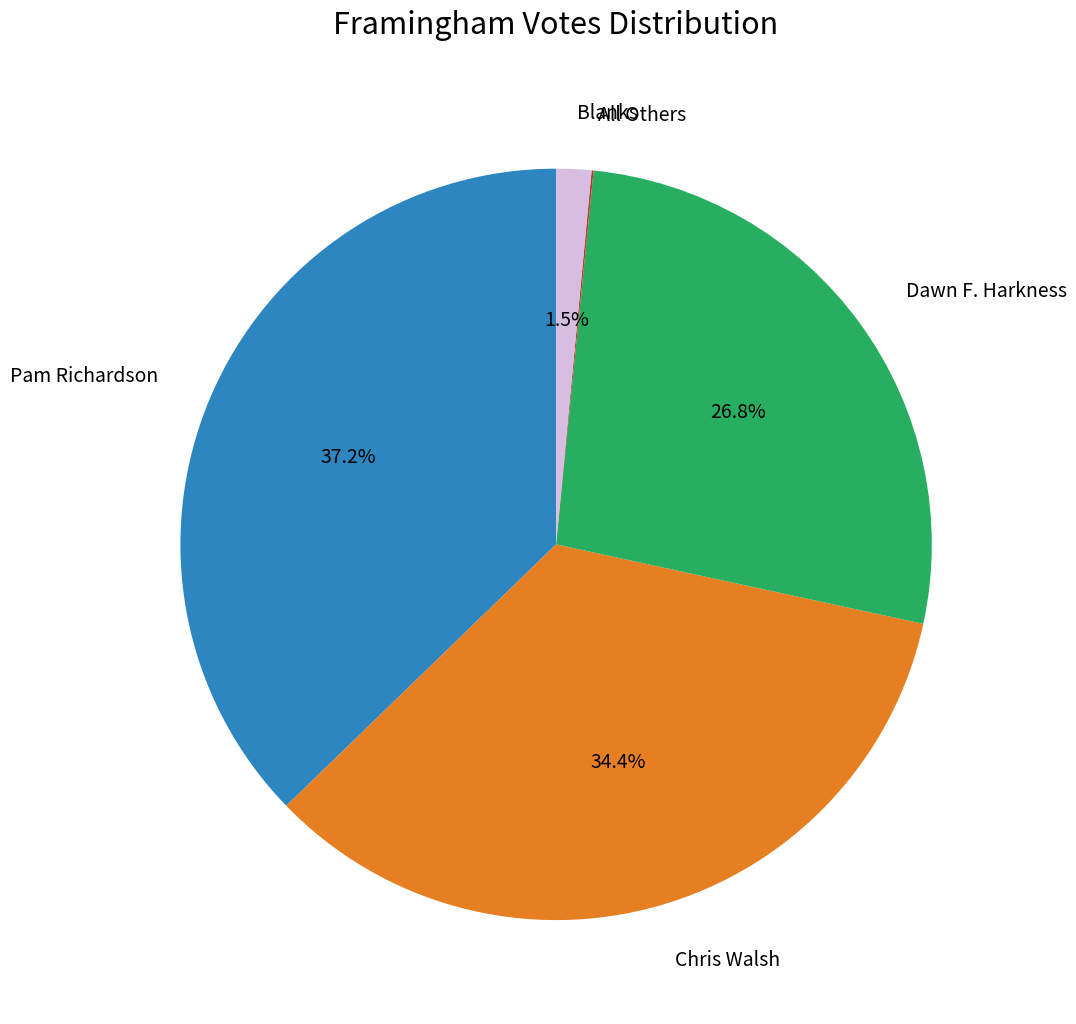

Is there any slice that represents more than half of the pie?

No